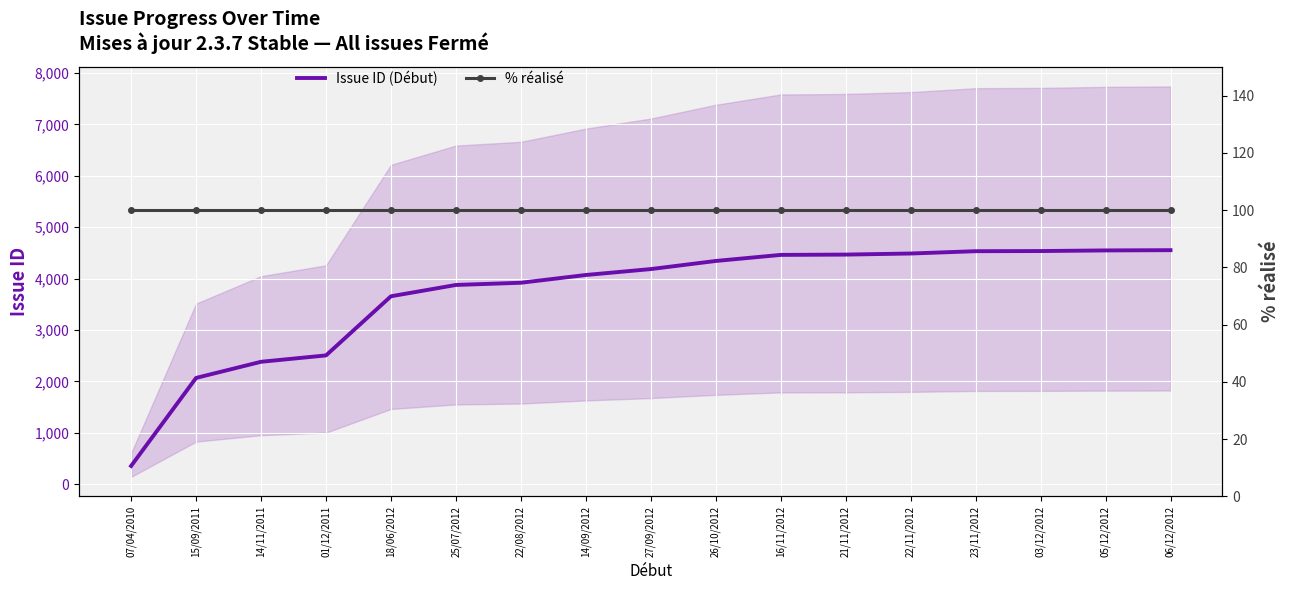

Which has a higher value, 21/11/2012 or 18/06/2012?

21/11/2012